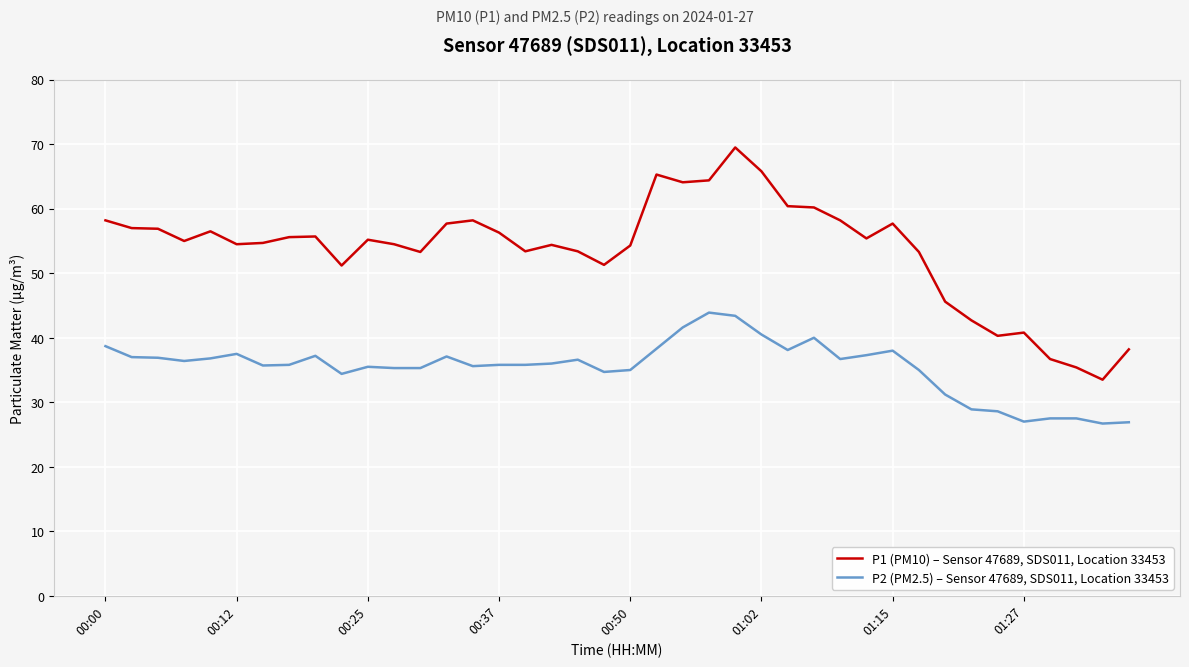

Count the number of categories in the chart.

40